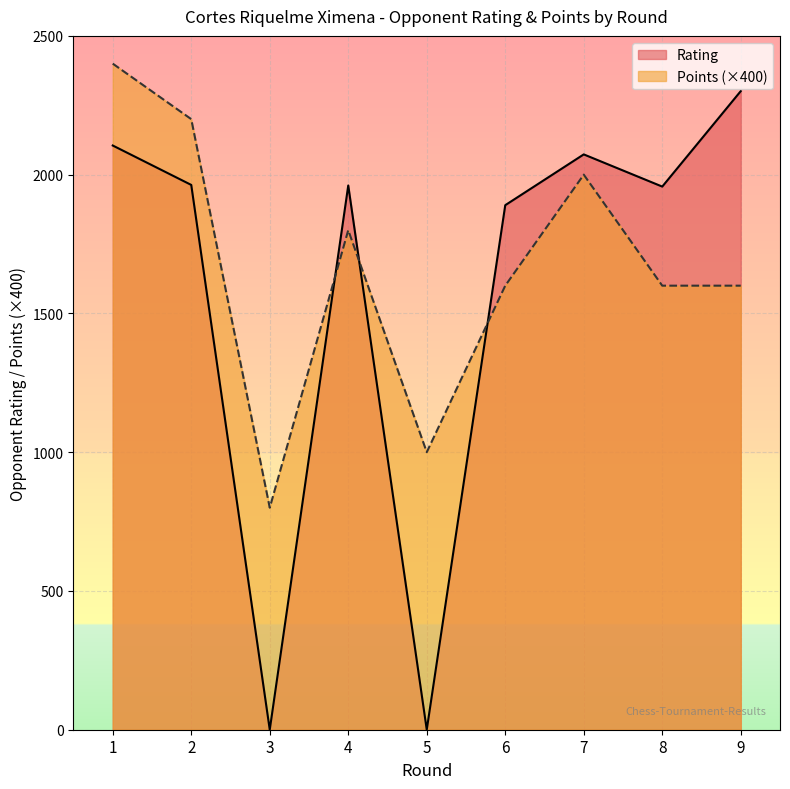

What is the difference between the Rating values at 3 and 2?

1963